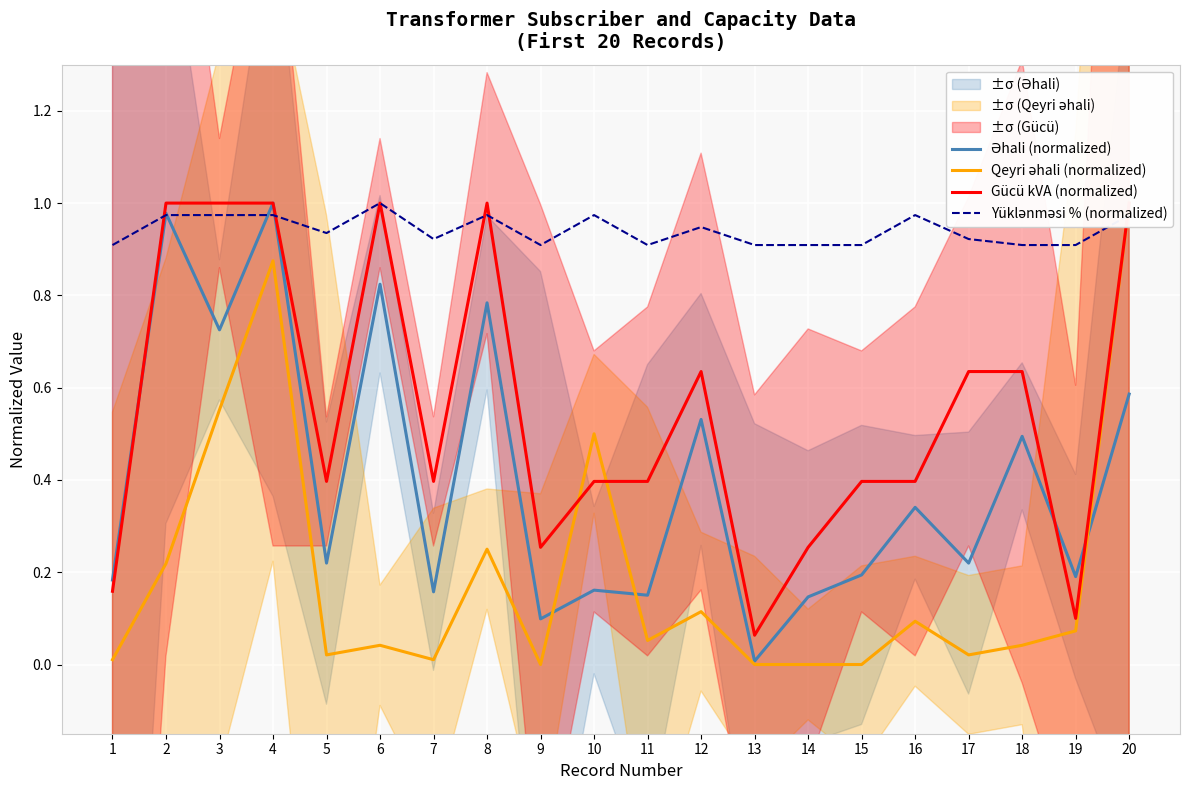

What is the difference between the maximum and minimum values in the Əhali (normalized) series?

1.0